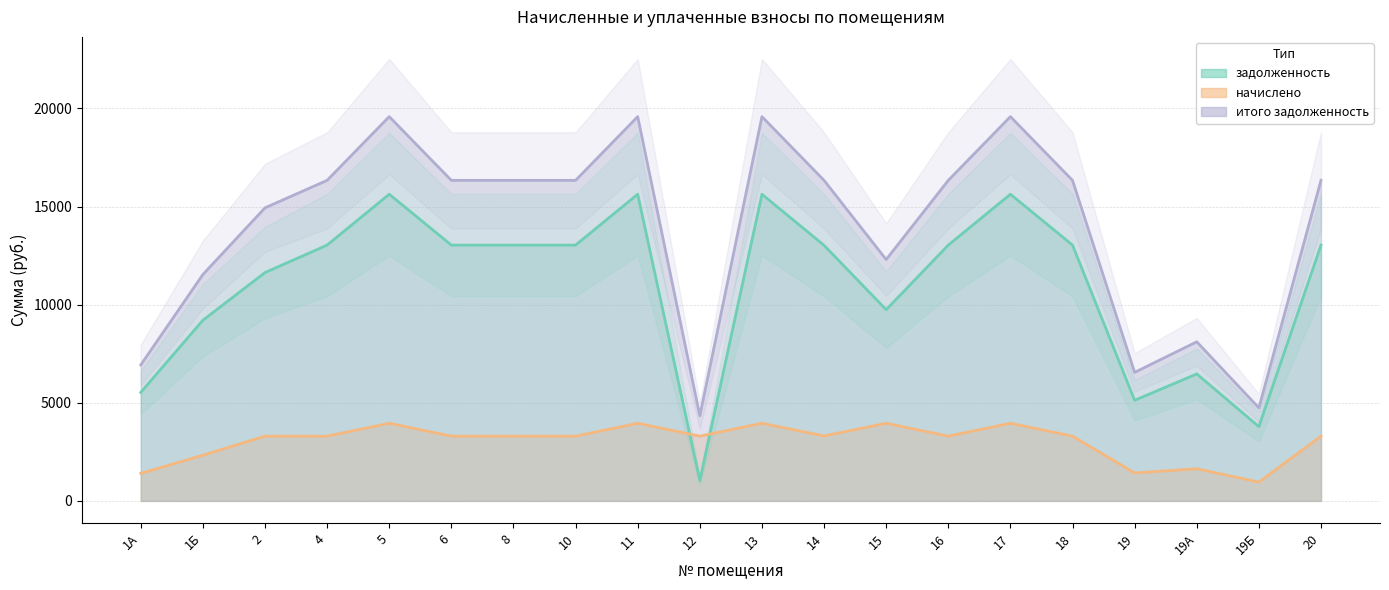

Reading left to right, what are all the values shown in this chart?

задолженность: 5529.6	9206.4	11636.8	13036.8	15628.8	13036.8	13036.8	13036.8	15628.8	1036.8	15628.8	13025.4	9744.1	13036.8	15628.8	13036.8	5125.6	6470.4	3782.4	13036.8
начислено: 1399.7	2330.4	3299.9	3299.9	3956.0	3299.9	3299.9	3299.9	3956.0	3299.9	3956.0	3311.3	3956.0	3299.9	3956.0	3299.9	1424.0	1637.8	957.4	3299.9
итого задолженность: 6929.3	11536.8	14936.7	16336.7	19584.8	16336.7	16336.7	16336.7	19584.8	4336.7	19584.8	16336.7	12300.2	16336.7	19584.8	16336.7	6549.6	8108.2	4739.8	16336.7